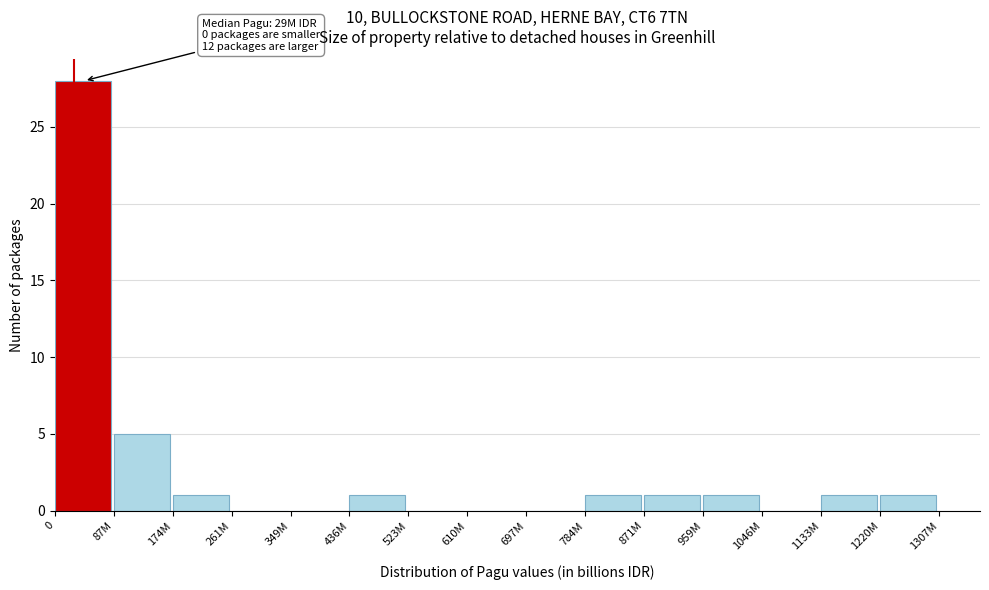

Reading left to right, what are all the values shown in this chart?

0=28	87M=5	174M=1	261M=0	349M=0	436M=1	523M=0	610M=0	697M=0	784M=1	871M=1	959M=1	1046M=0	1133M=1	1220M=1